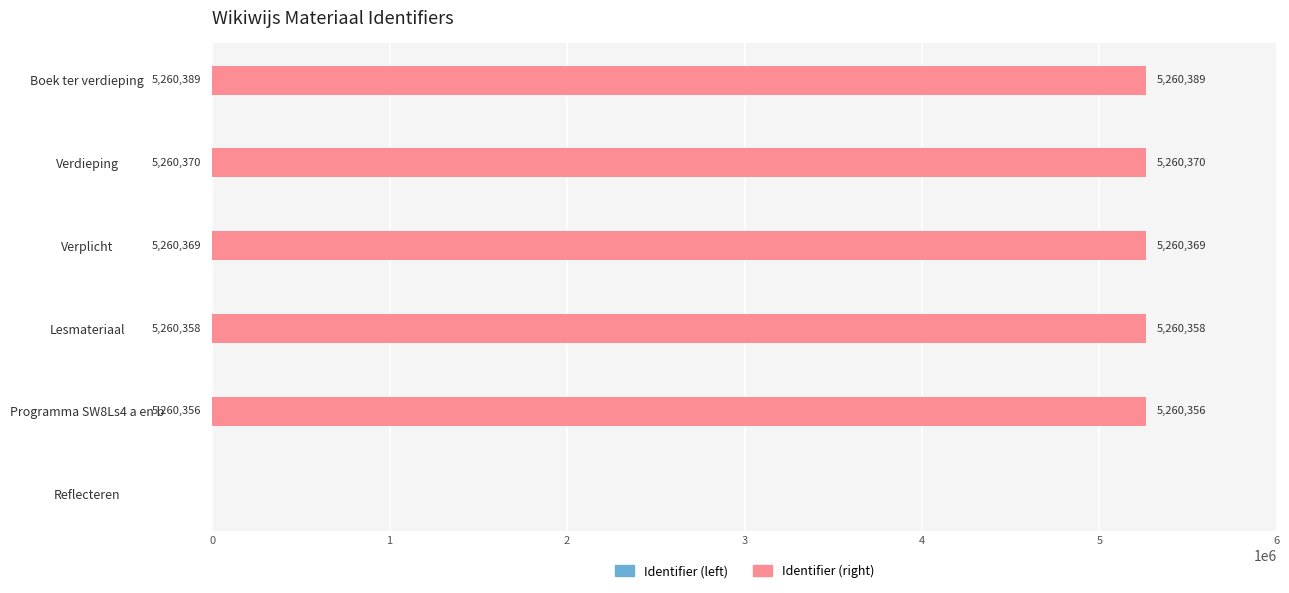

How many values in the Identifier (left) series exceed 5260369?

2